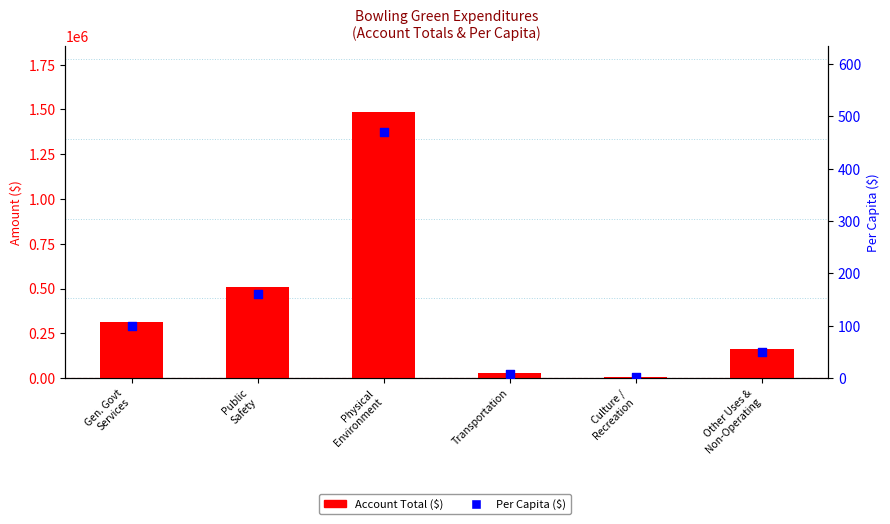

Which series has the largest total across all categories?

Account Total ($)